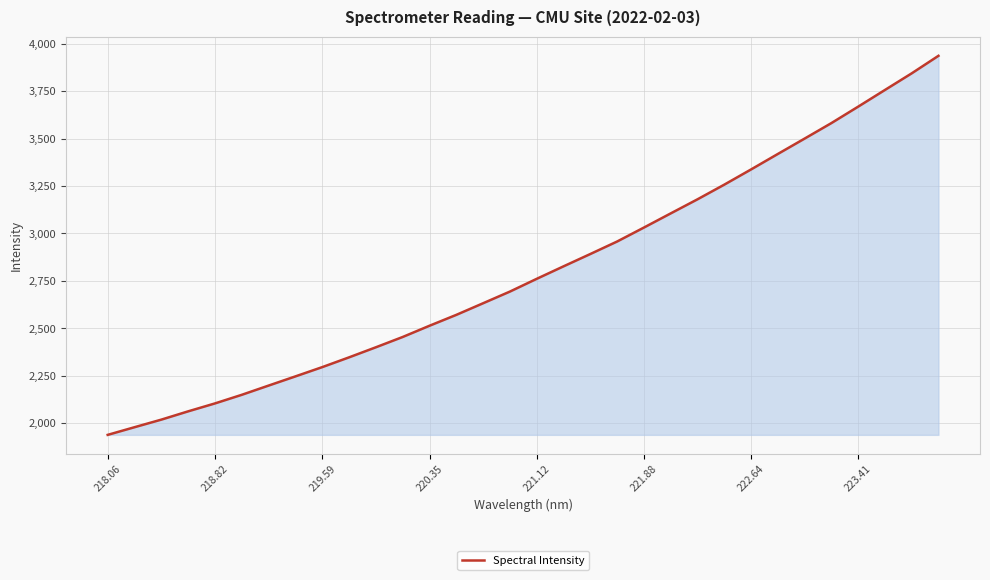

What is the smallest value displayed?

1939.0